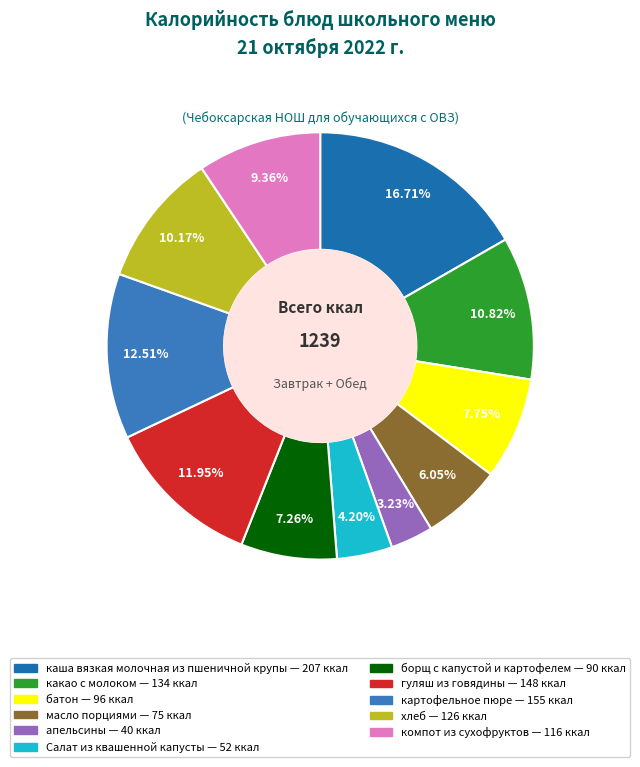

How many segments does this pie chart have?

11